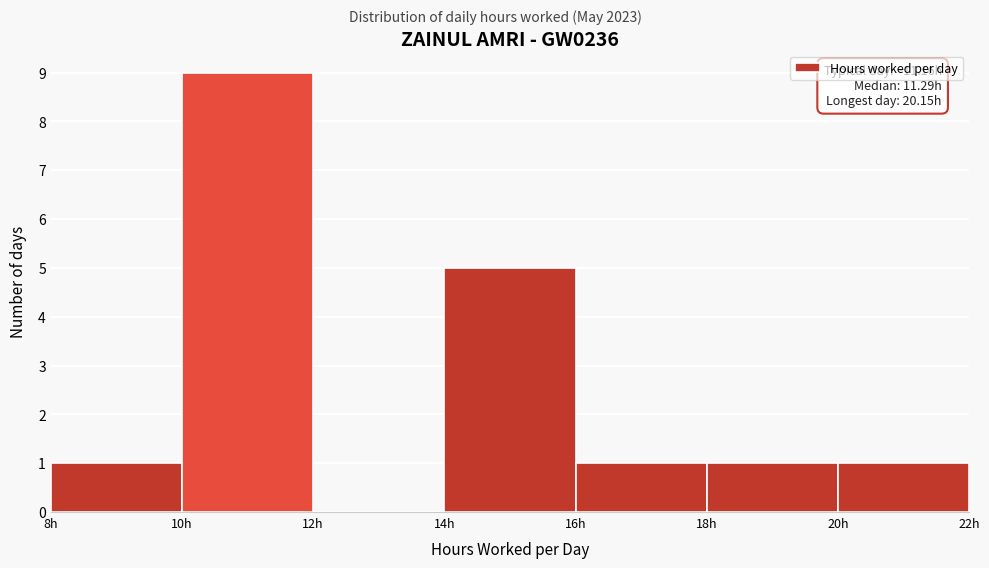

Which range on the x-axis has the tallest bar?

10 to 12